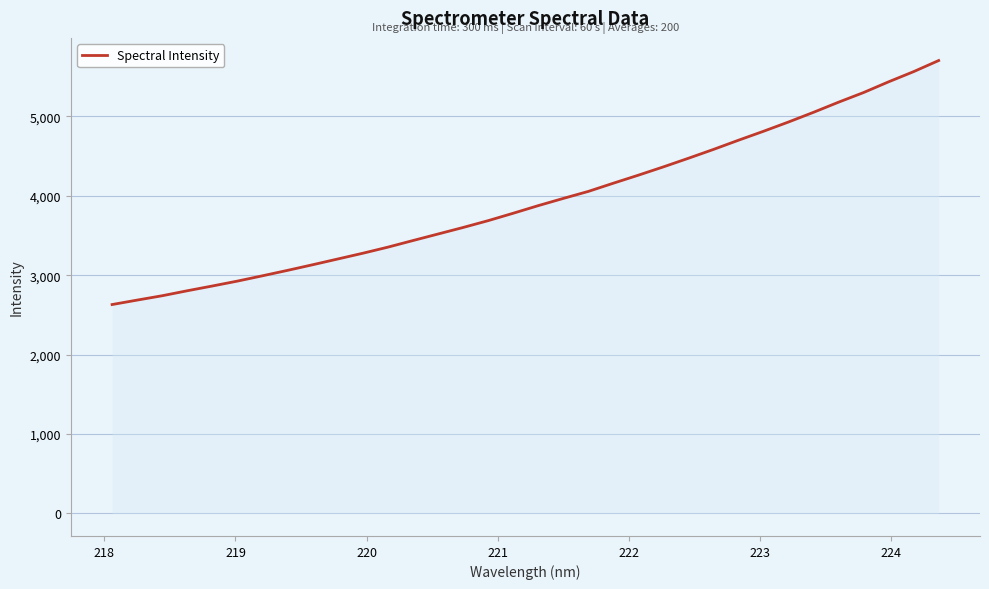

What is the minimum value shown in the chart?

2630.2